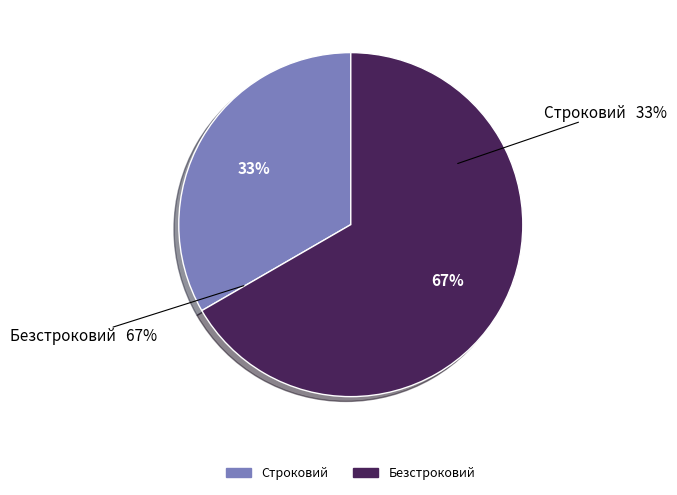

Do Строковий and Безстроковий together represent more than half of the pie?

Yes